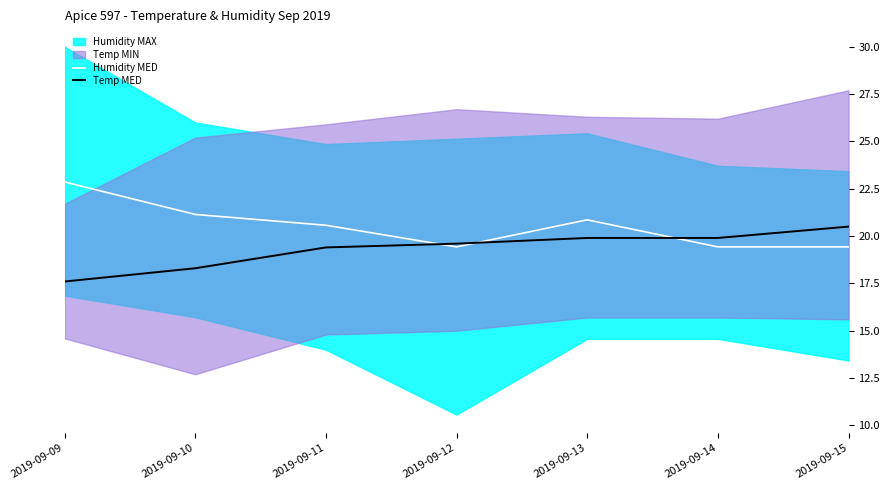

Which series has the widest spread of values?

Humidity MED